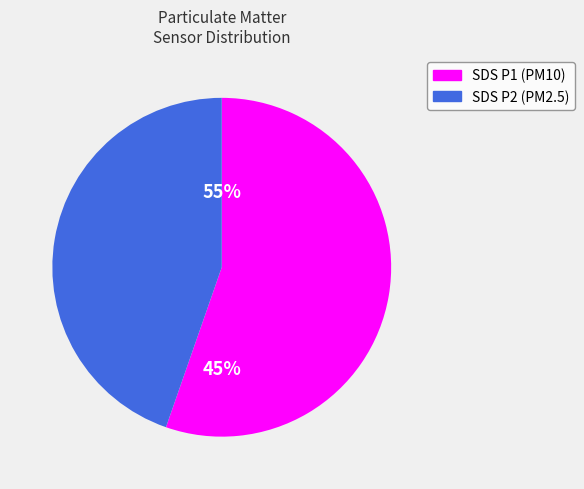

How many segments does this pie chart have?

2